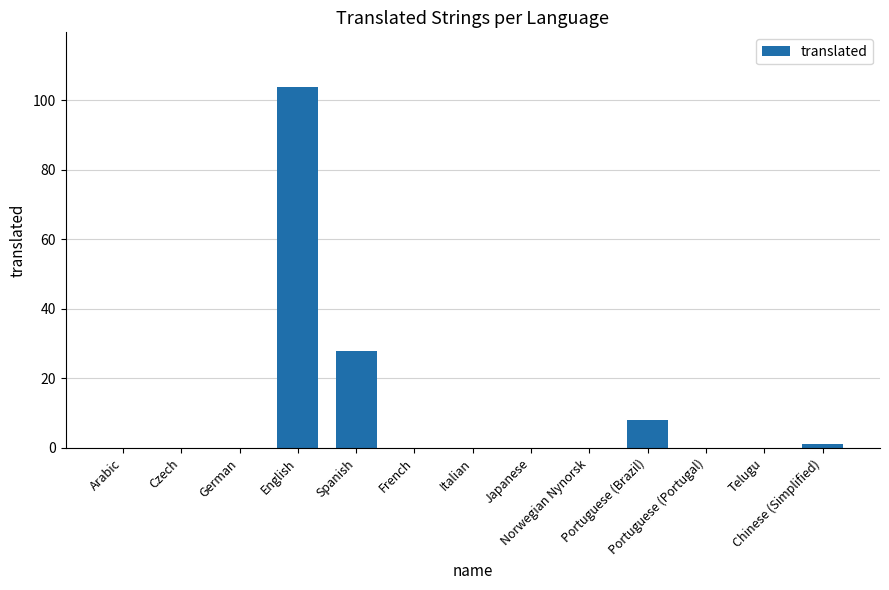

How many categories are shown in the chart?

13